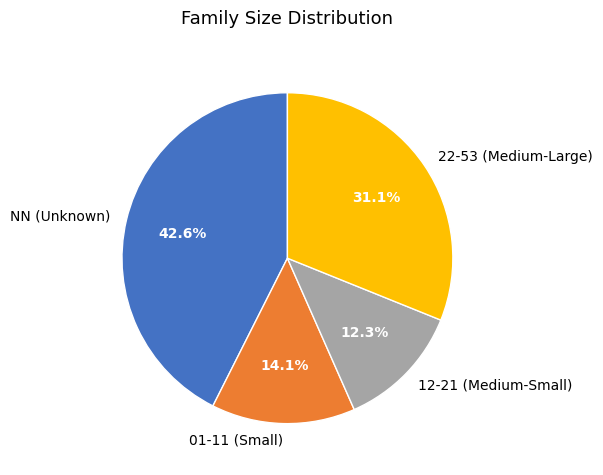

How many segments does this pie chart have?

4